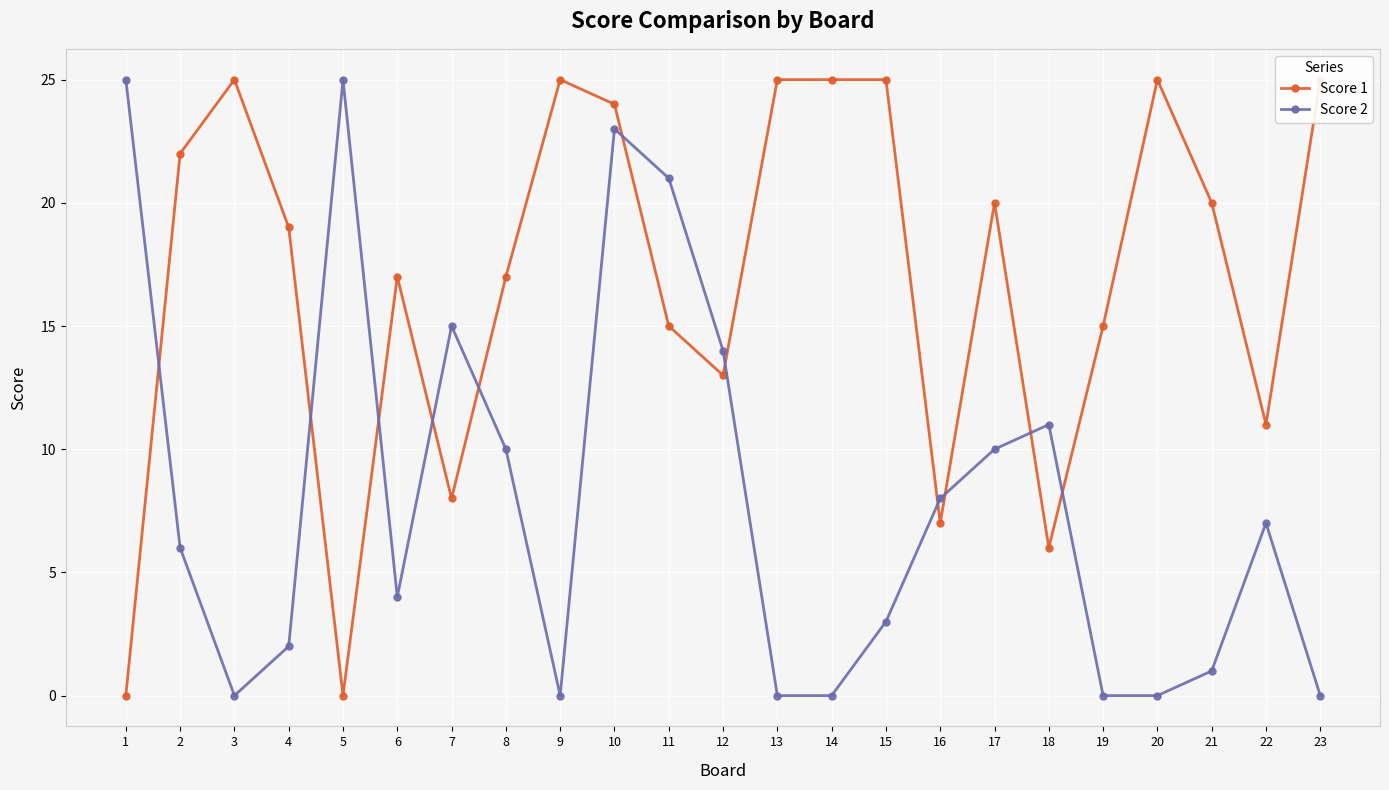

What are all the series names shown in the legend?

Score 1, Score 2